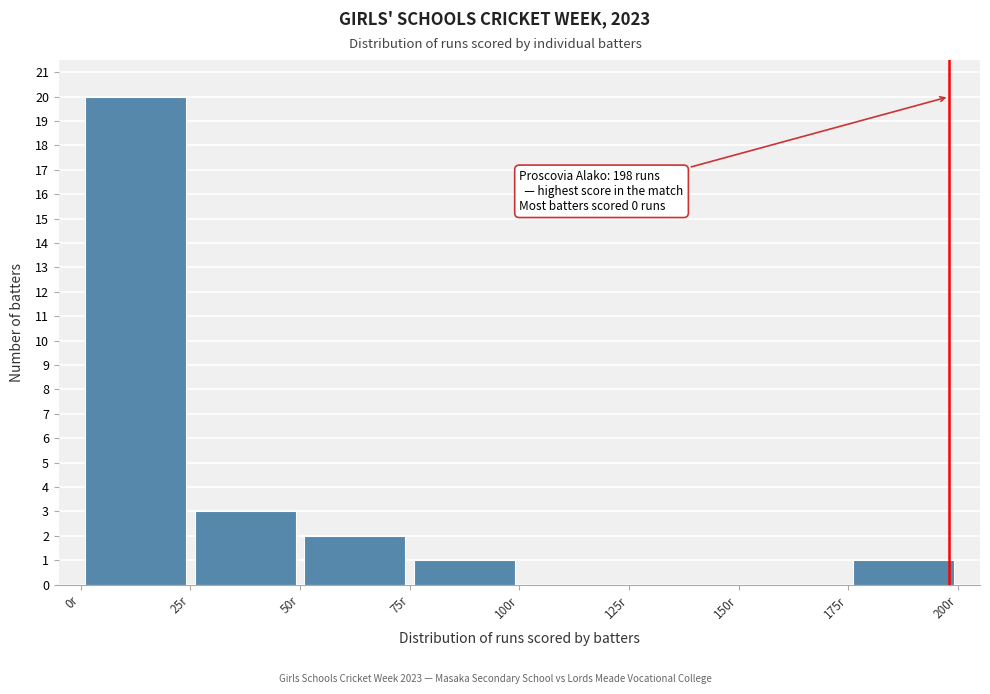

Which range on the x-axis has the tallest bar?

0 to 25